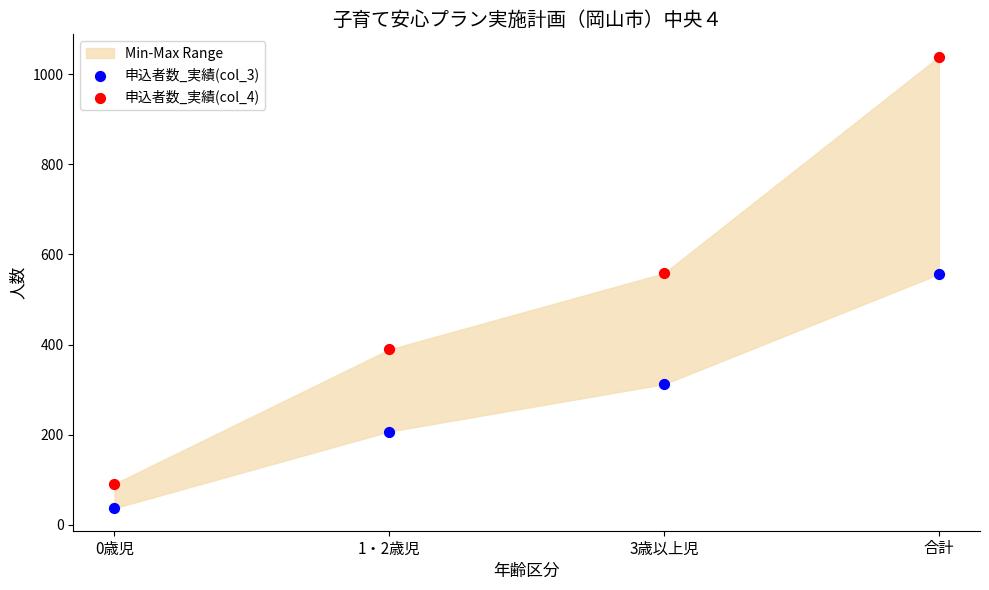

Which series contains the lowest Y value?

申込者数_実績(col_3)